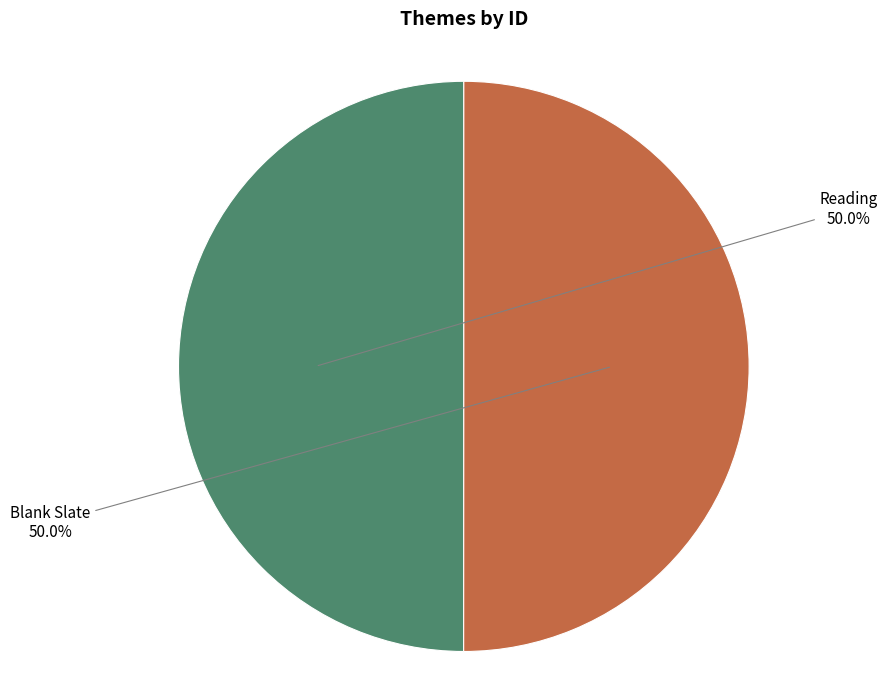

Rank the categories by value from lowest to highest.

Reading, Blank Slate